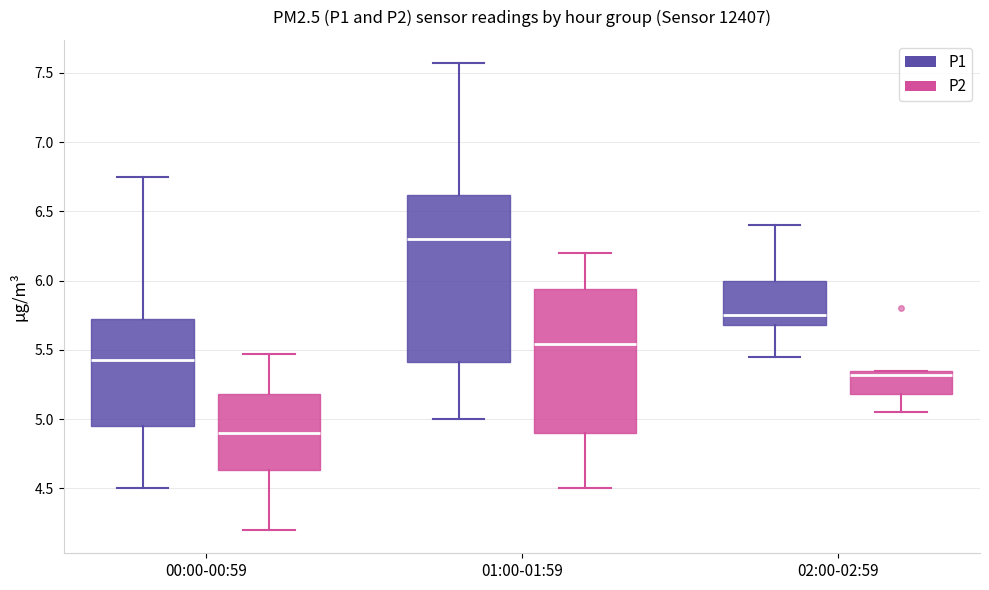

Which box's median line is the highest?

01:00-01:59 (P1)